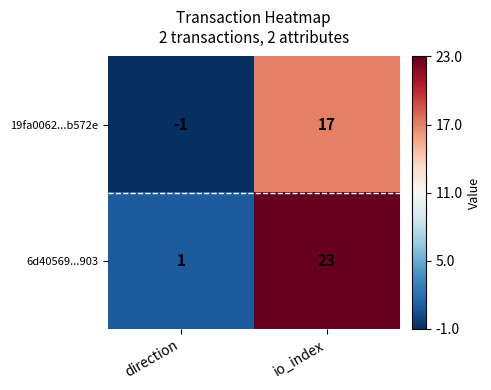

What is the sum of the 6d40569...903 values at direction and io_index?

24